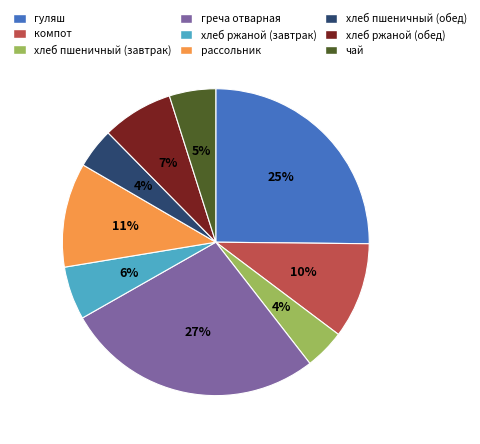

Between чай and хлеб пшеничный (завтрак), which is larger?

чай